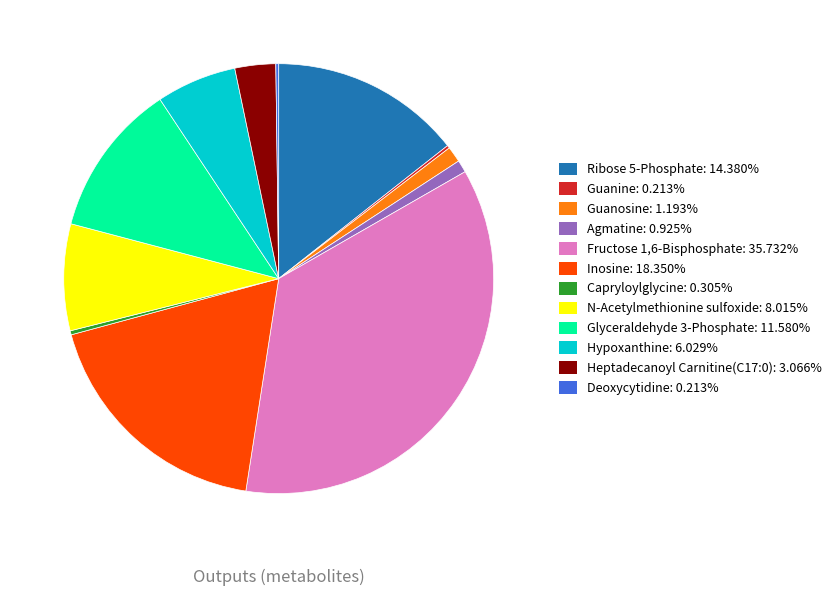

Do Guanosine: 1.193% and Capryloylglycine: 0.305% together represent more than half of the pie?

No